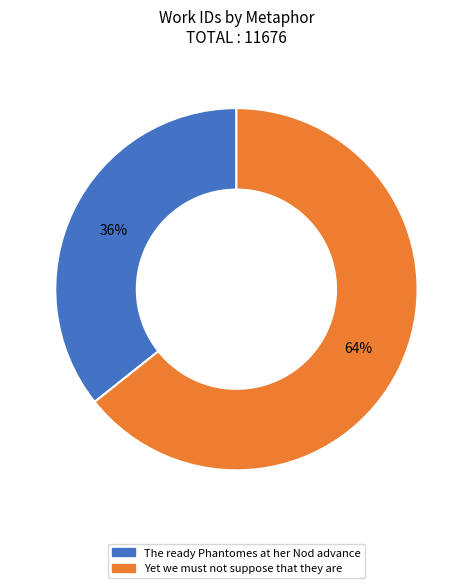

Is it true that Yet we must not suppose that they are is 54% of the pie?

False